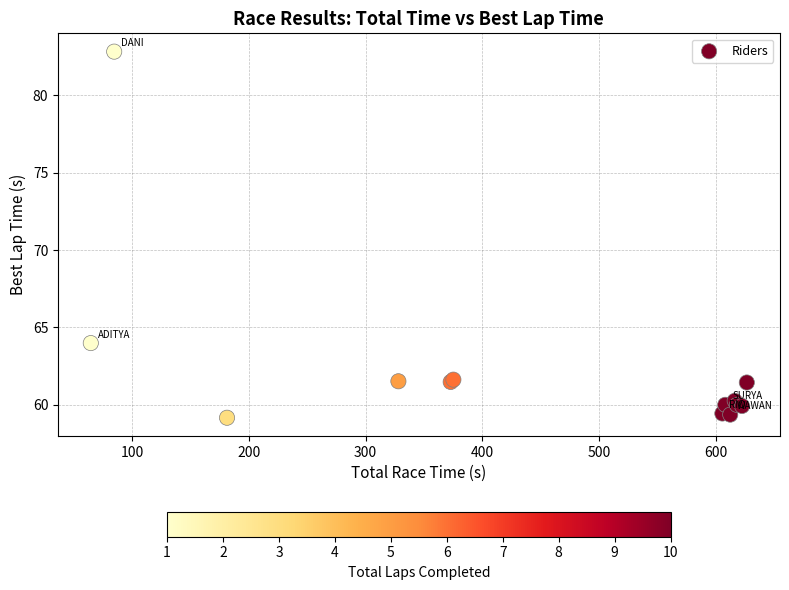

What Y value in the scatter plot is closest to 70?

64.0